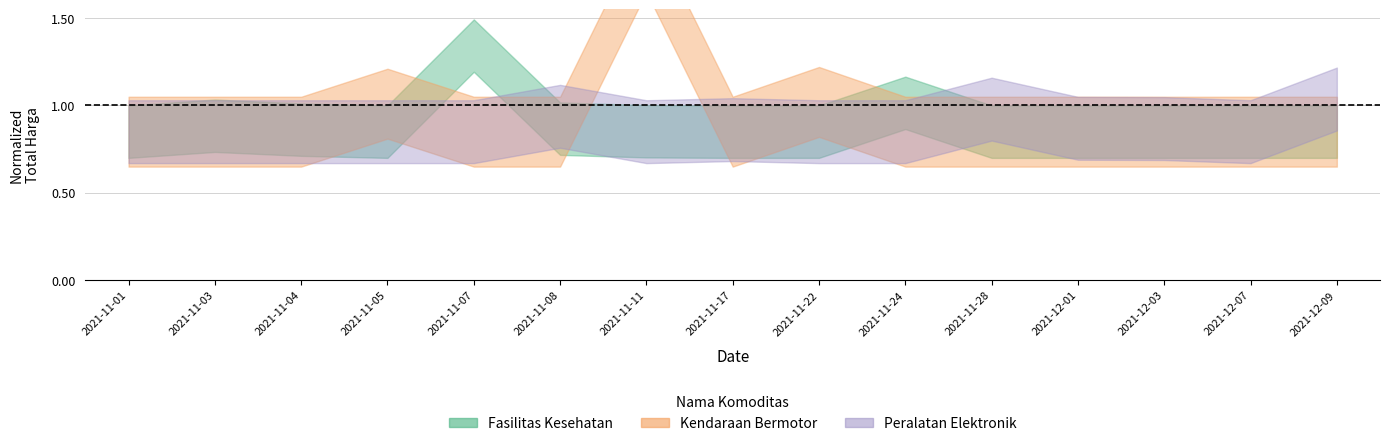

At which category does Total Harga (Kendaraan Bermotor) reach its first local peak?

2021-11-05